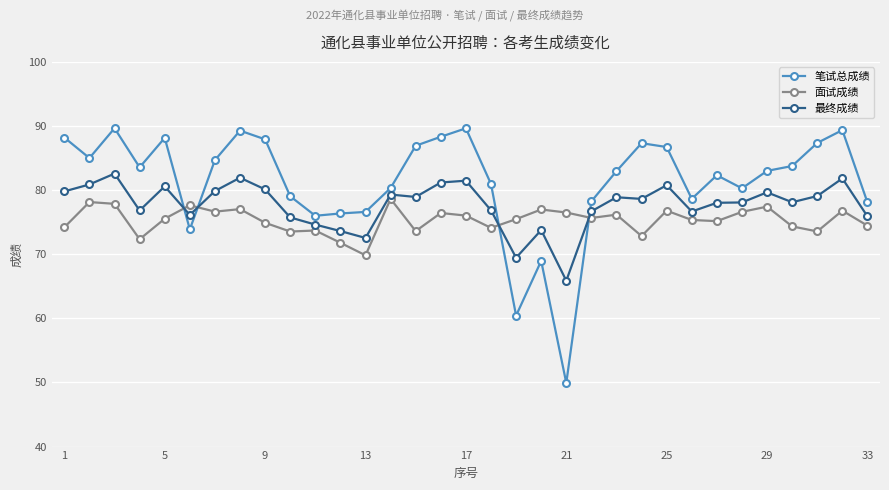

Which series has the largest total across all categories?

笔试总成绩